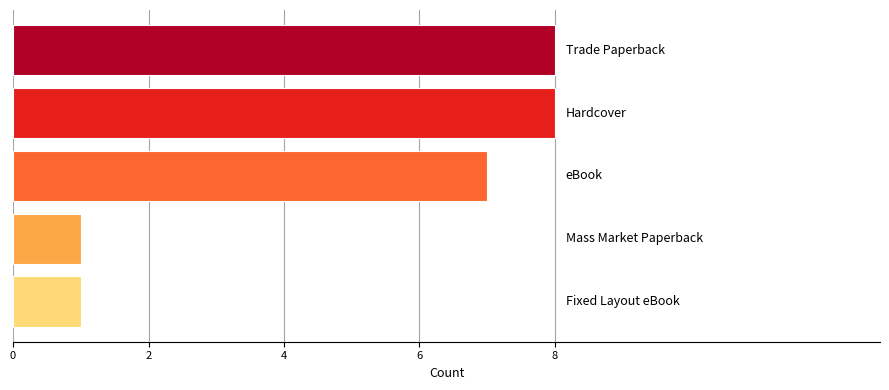

What is the greatest value displayed?

8